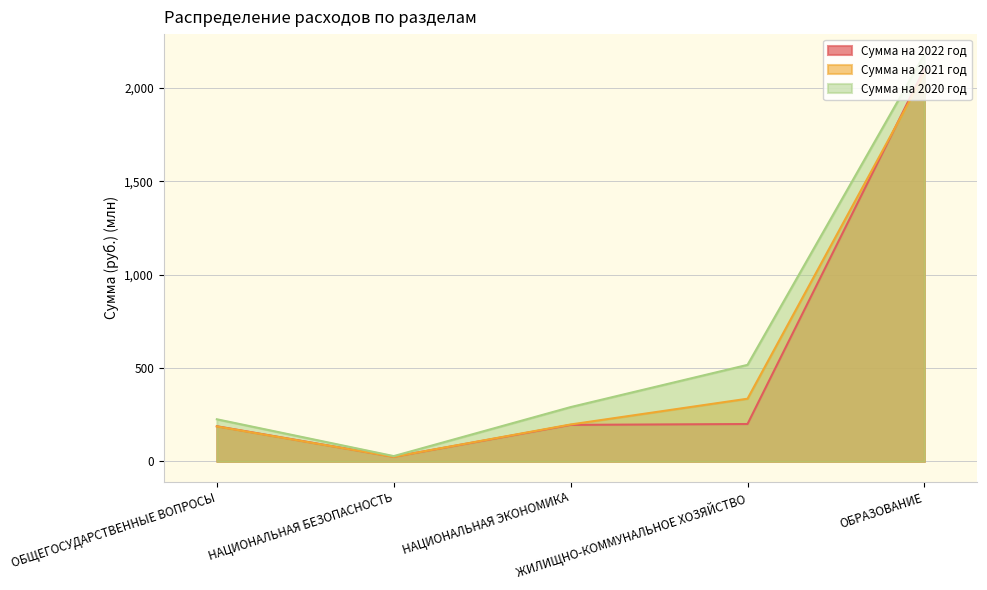

The Сумма на 2022 год series shows 51.7 at ОБЩЕГОСУДАРСТВЕННЫЕ ВОПРОСЫ. True or false?

False